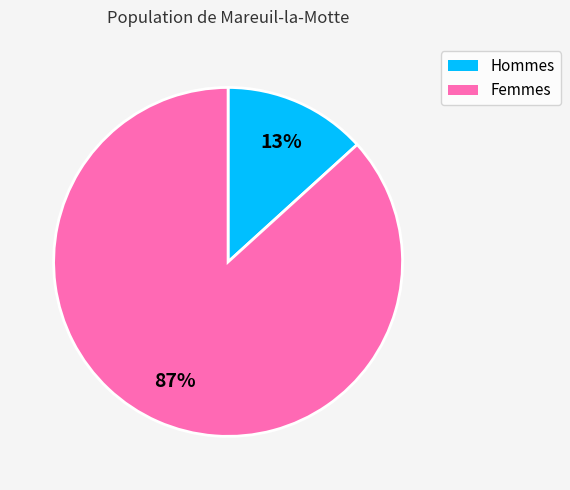

Is there any slice that represents more than half of the pie?

Yes